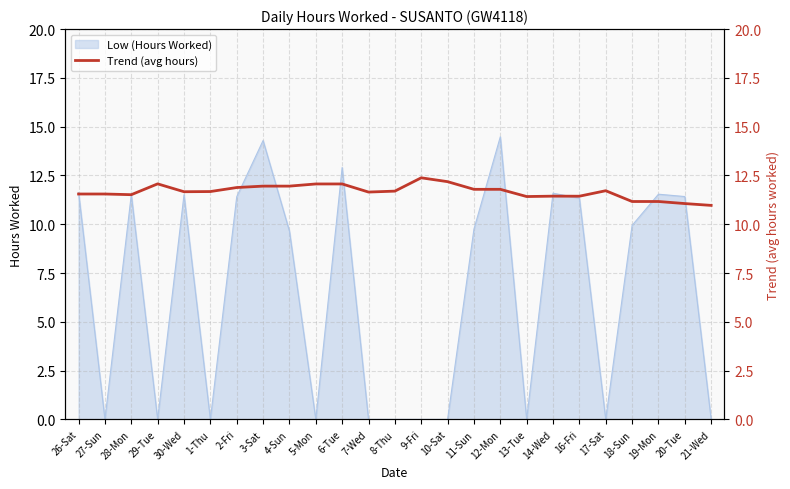

Reading right to left, extract all data points from this chart.

21-Wed=11.0	20-Tue=11.1	19-Mon=11.2	18-Sun=11.2	17-Sat=11.7	16-Fri=11.4	14-Wed=11.4	13-Tue=11.4	12-Mon=11.8	11-Sun=11.8	10-Sat=12.2	9-Fri=12.4	8-Thu=11.7	7-Wed=11.6	6-Tue=12.1	5-Mon=12.1	4-Sun=12.0	3-Sat=12.0	2-Fri=11.9	1-Thu=11.7	30-Wed=11.7	29-Tue=12.1	28-Mon=11.5	27-Sun=11.5	26-Sat=11.5